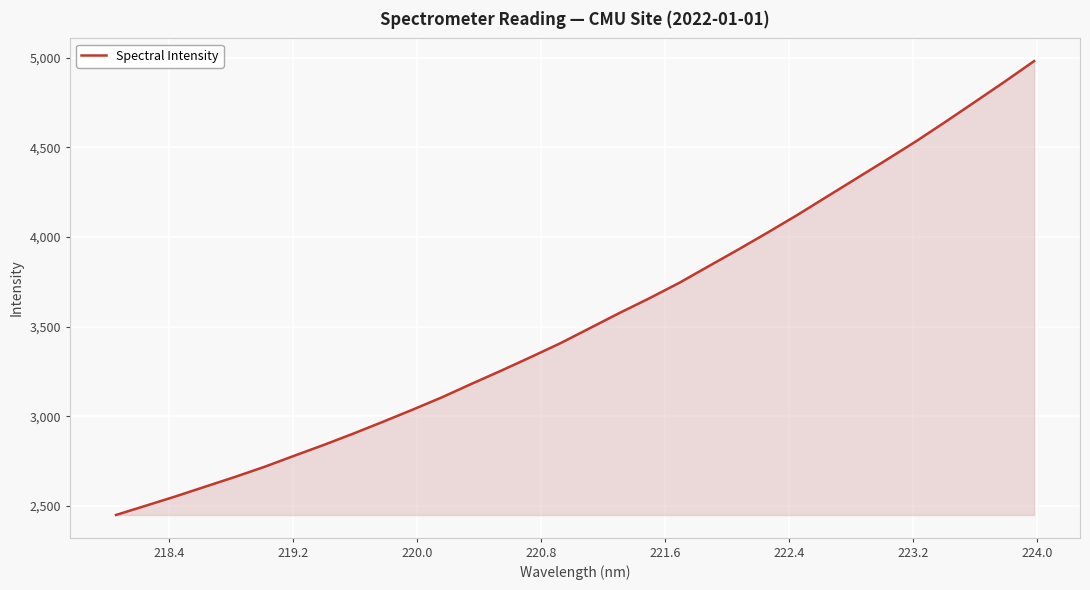

Reading left to right, what are all the values shown in this chart?

2450.4	2501.8	2553.5	2607.8	2661.7	2718.4	2779.9	2840.4	2903.7	2969.7	3037.2	3106.8	3181.9	3255.4	3331.1	3408.5	3493.0	3577.5	3658.7	3743.9	3837.2	3930.2	4025.6	4123.4	4225.6	4327.5	4429.5	4533.0	4642.1	4753.6	4865.9	4981.1